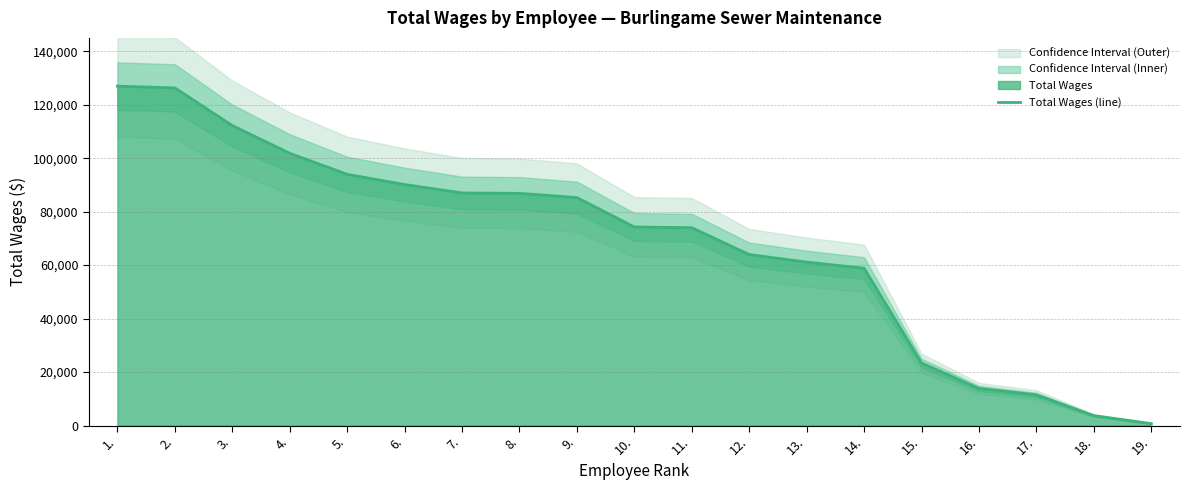

What is the ratio of the value at 8. to the value at 6.?

1.0